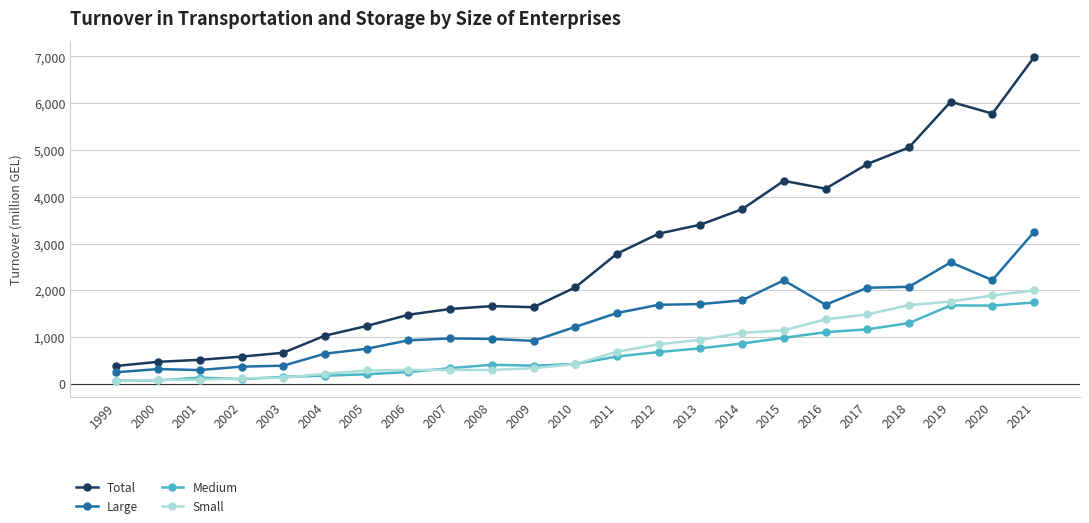

Rank the series at 2018 from lowest to highest value.

Medium, Small, Large, Total